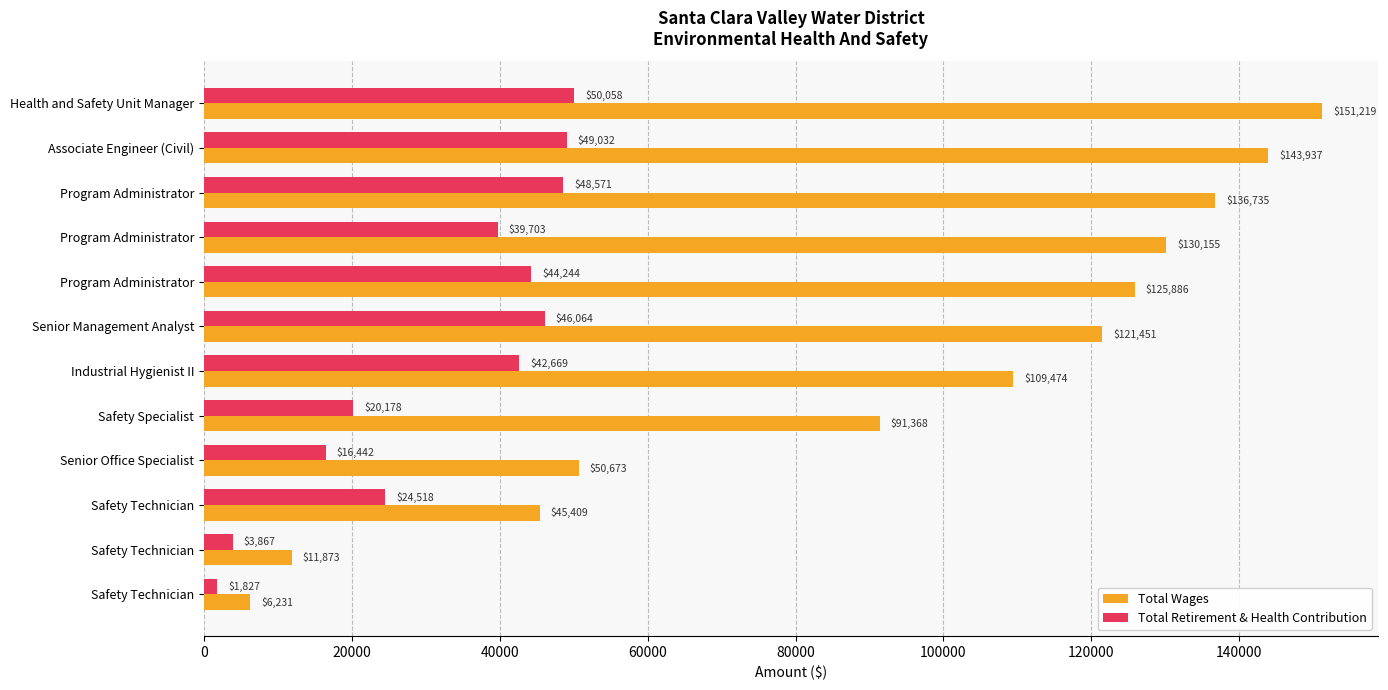

How many distinct data groups are displayed?

2